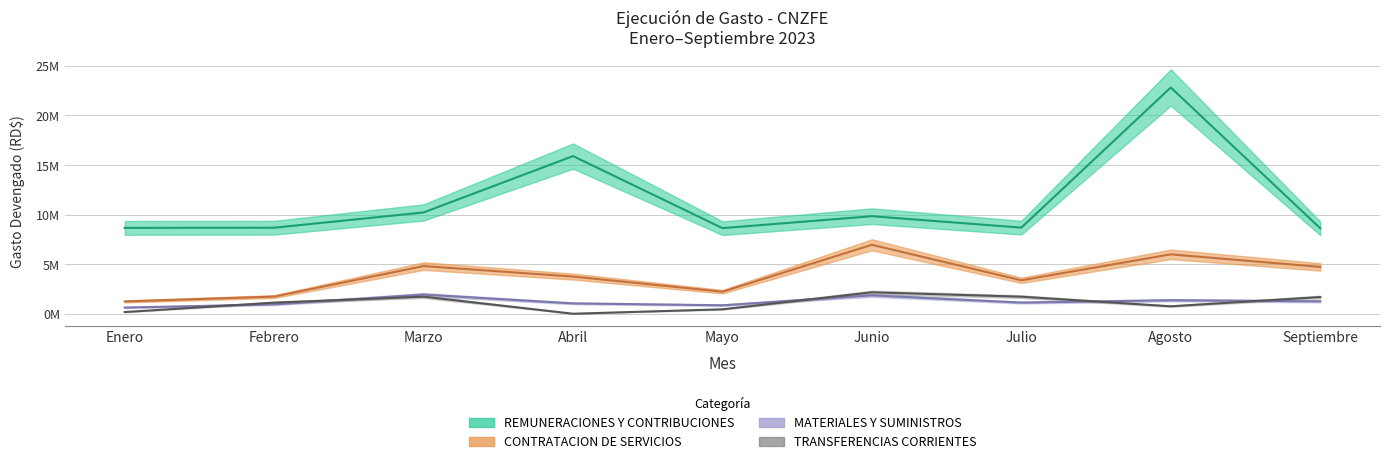

How many values in the TRANSFERENCIAS CORRIENTES series exceed 1141637?

5